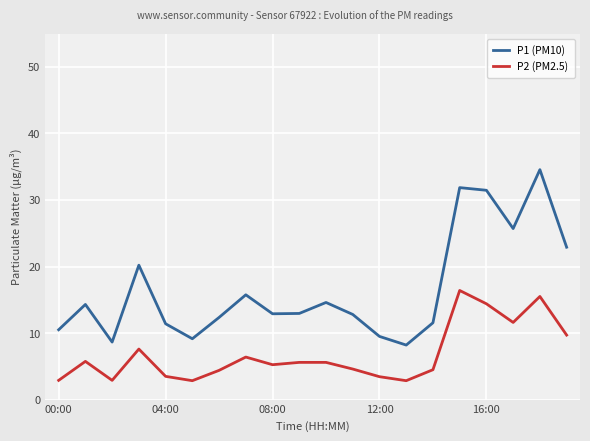

Which series has the largest total across all categories?

P1 (PM10)